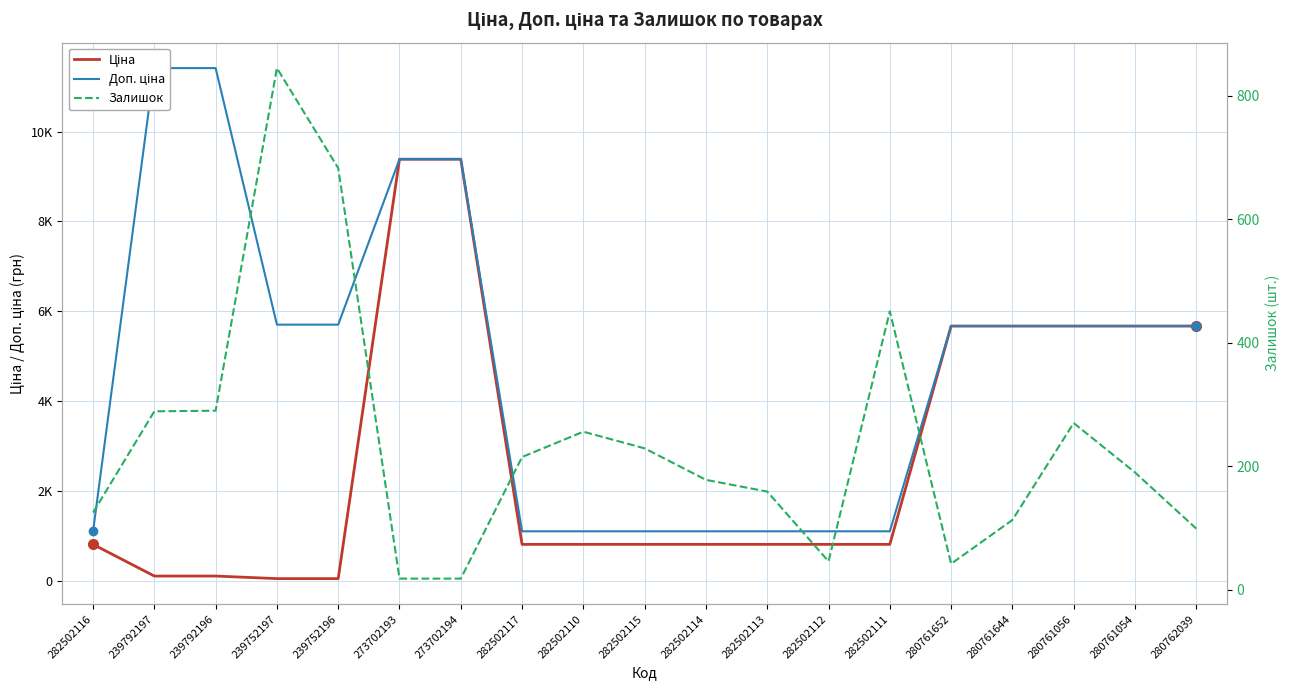

What is the maximum value for Залишок?

845.0